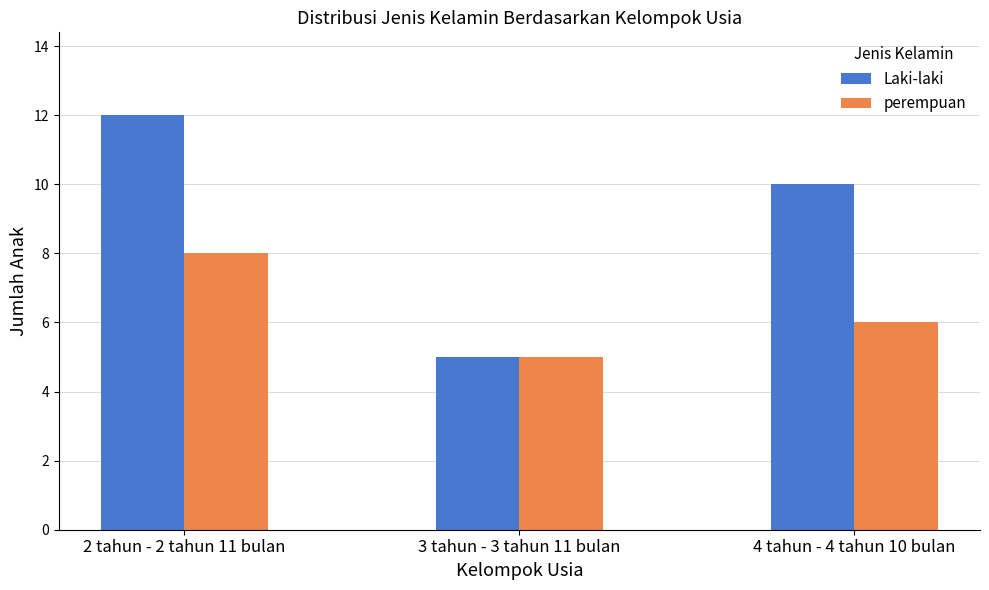

What is the average value of the Laki-laki series?

9